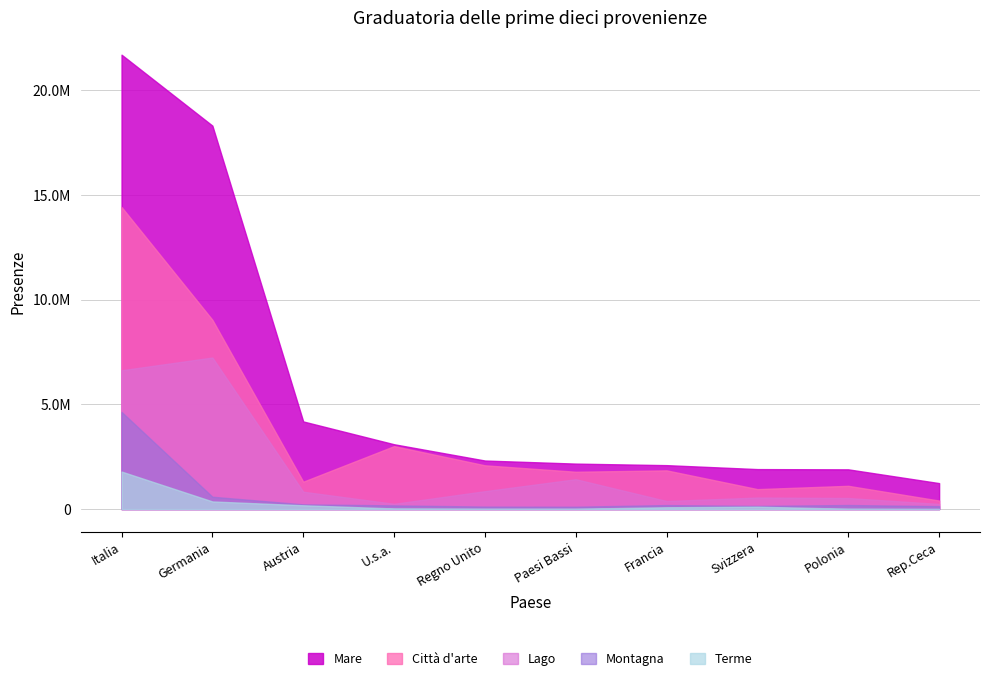

Does the chart have visible grid lines?

Yes